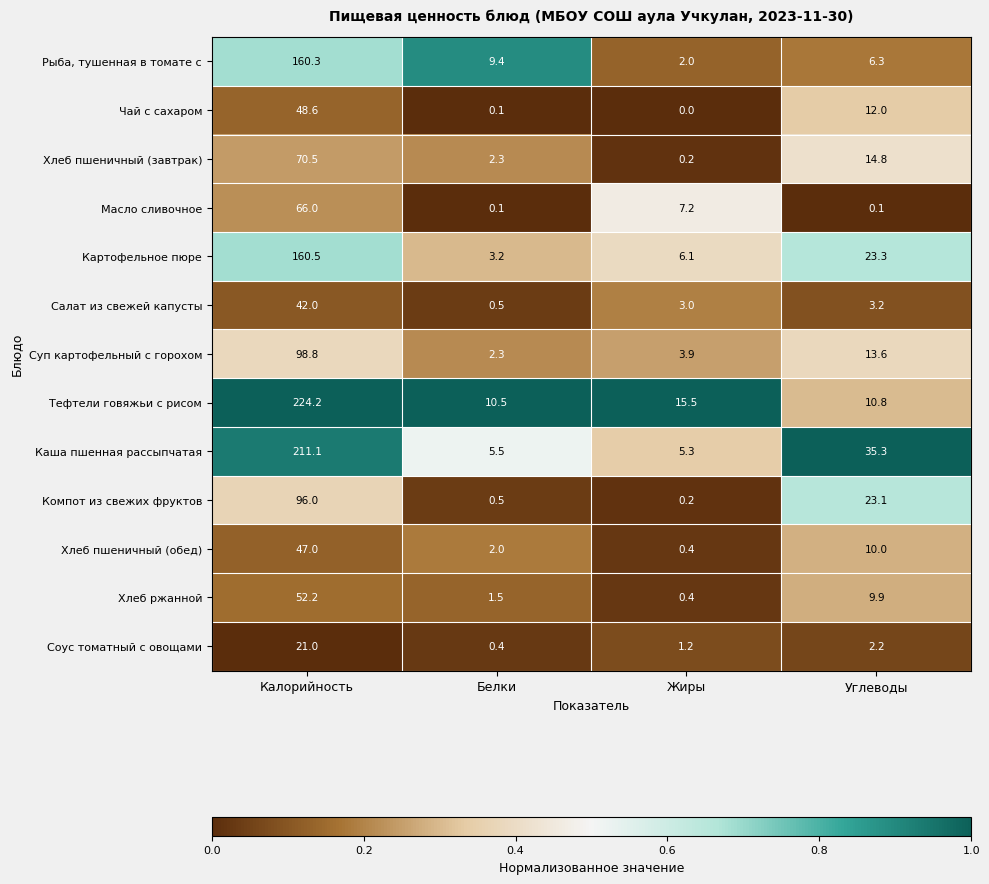

What is the difference between the Компот из свежих фруктов values at Углеводы and Белки?

22.6